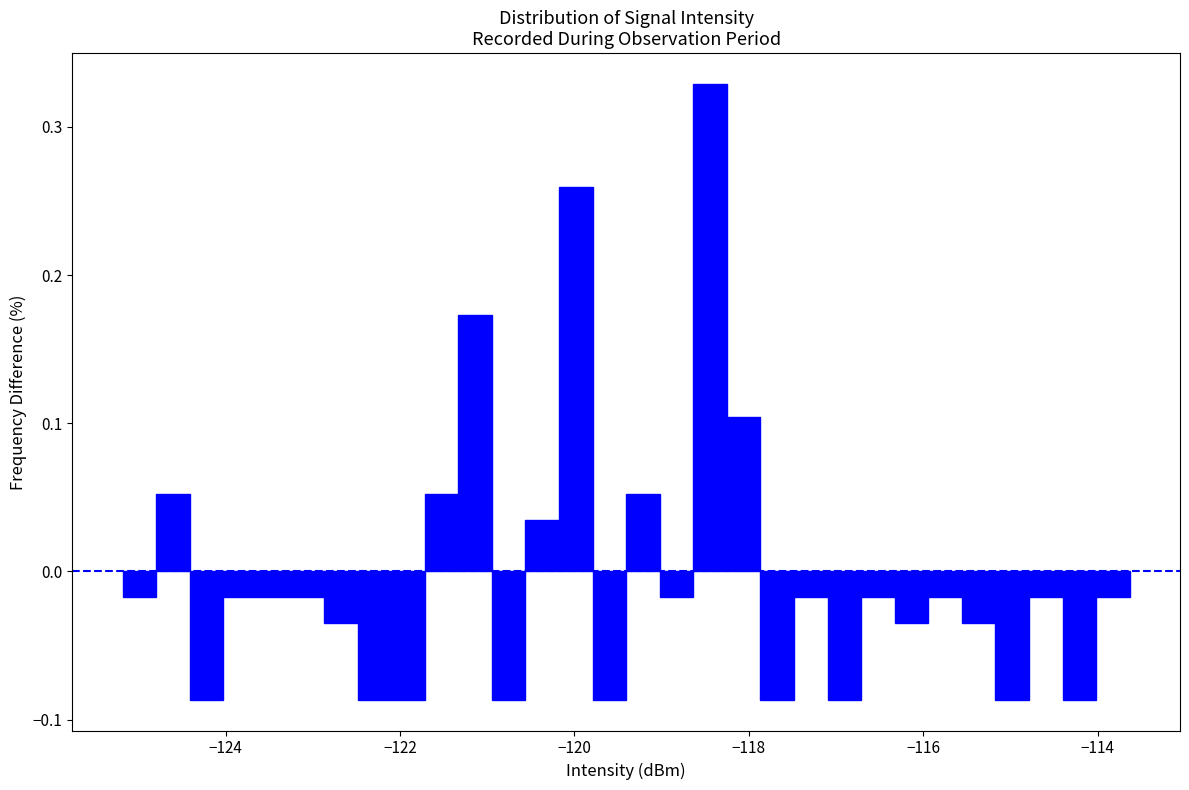

Read against the x-axis, roughly where is the centre of the tallest bar?

-118.4